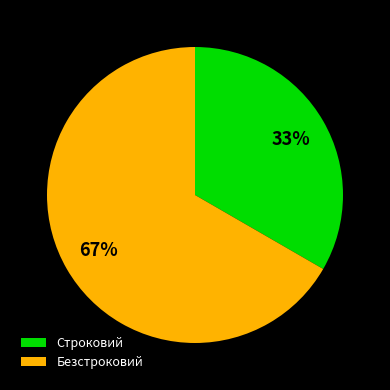

To the nearest percent, what portion does Строковий represent?

33%